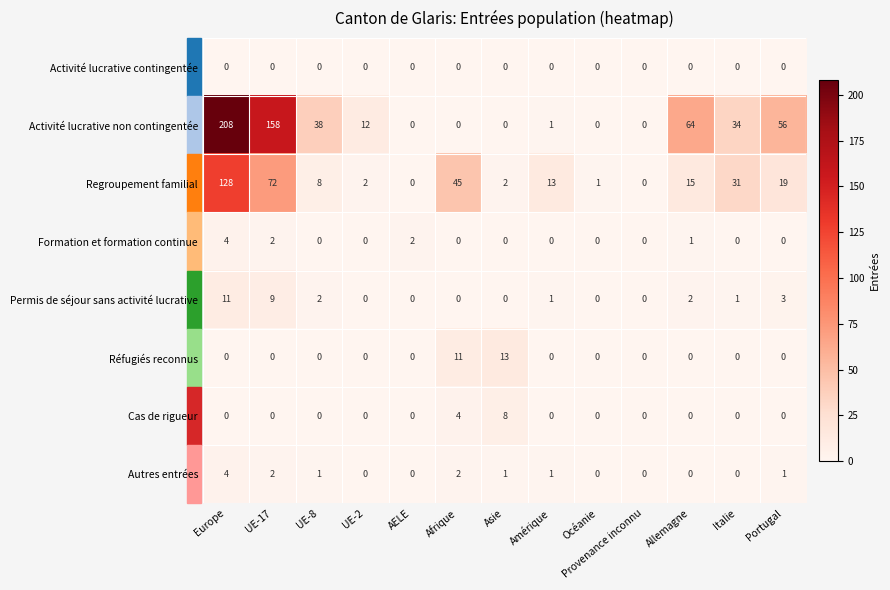

What is the sum of all Formation et formation continue values?

9